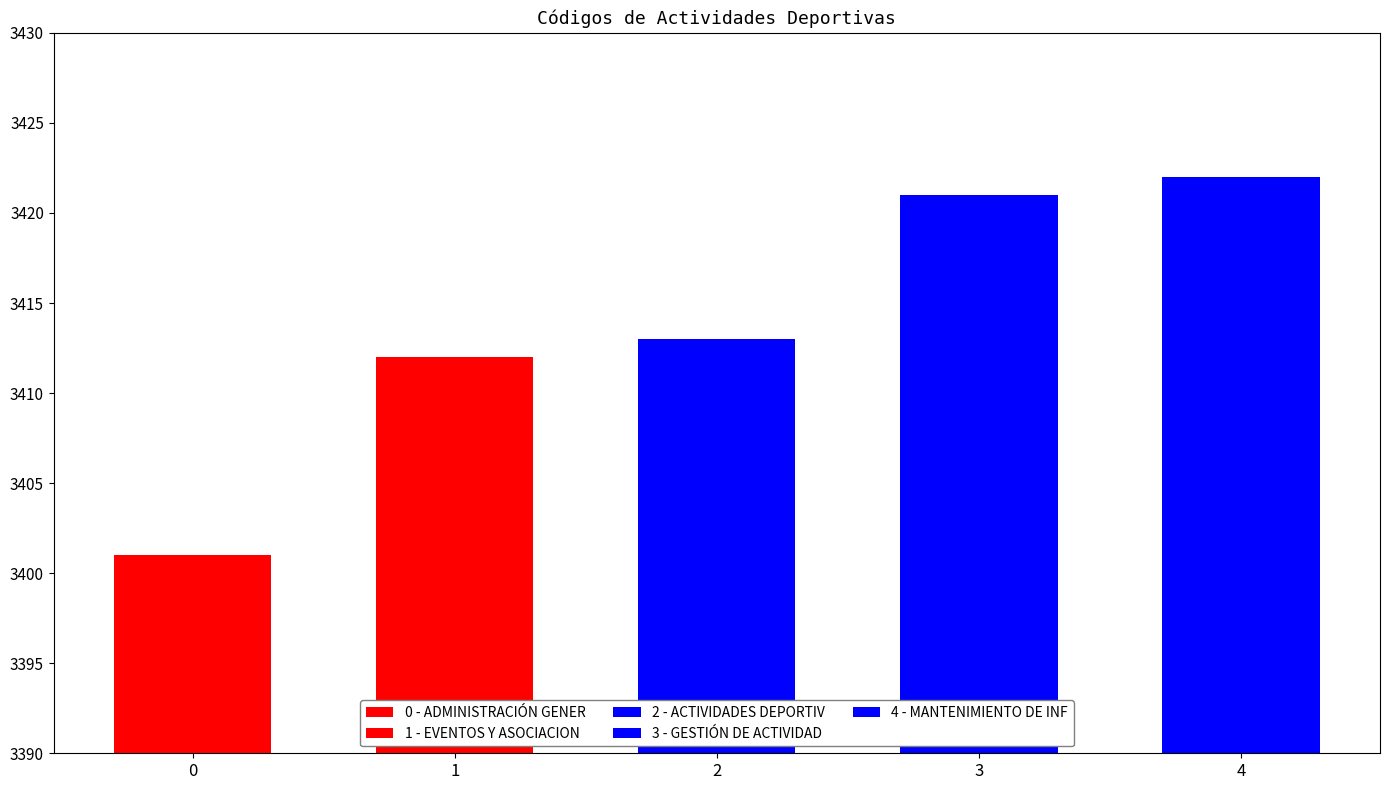

What value does the data have at EVENTOS Y ASOCIACIONISMO DEPORTIVO?

3412